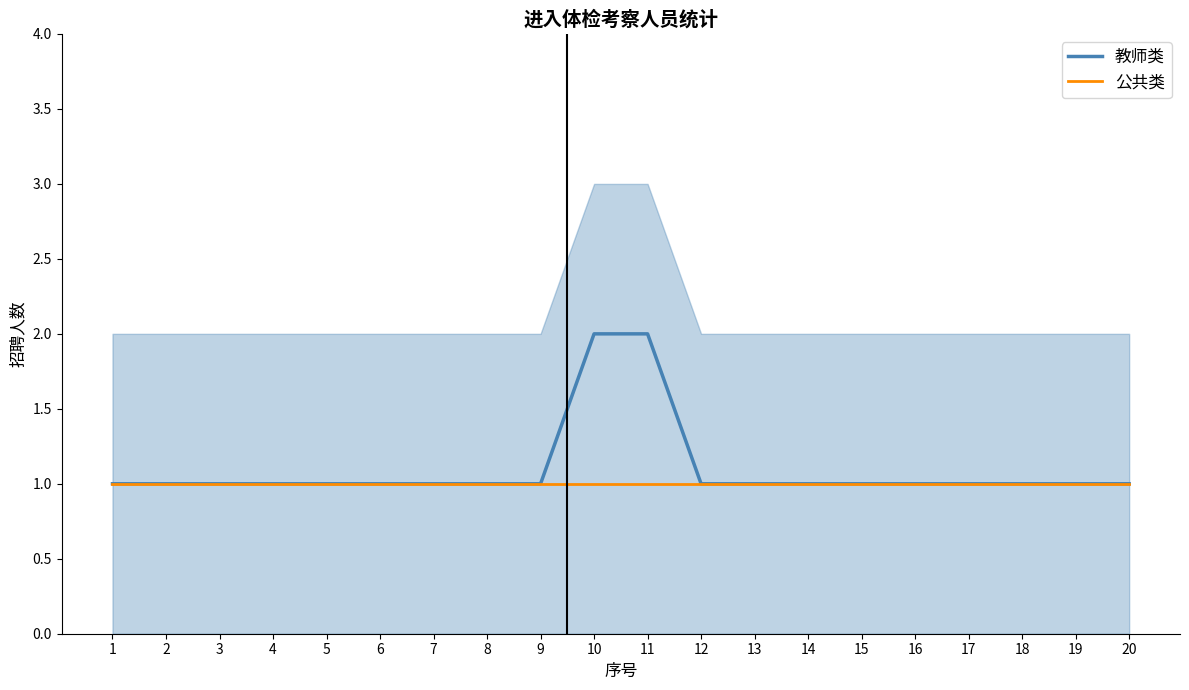

Which category has the lowest value in the 公共类 series?

1